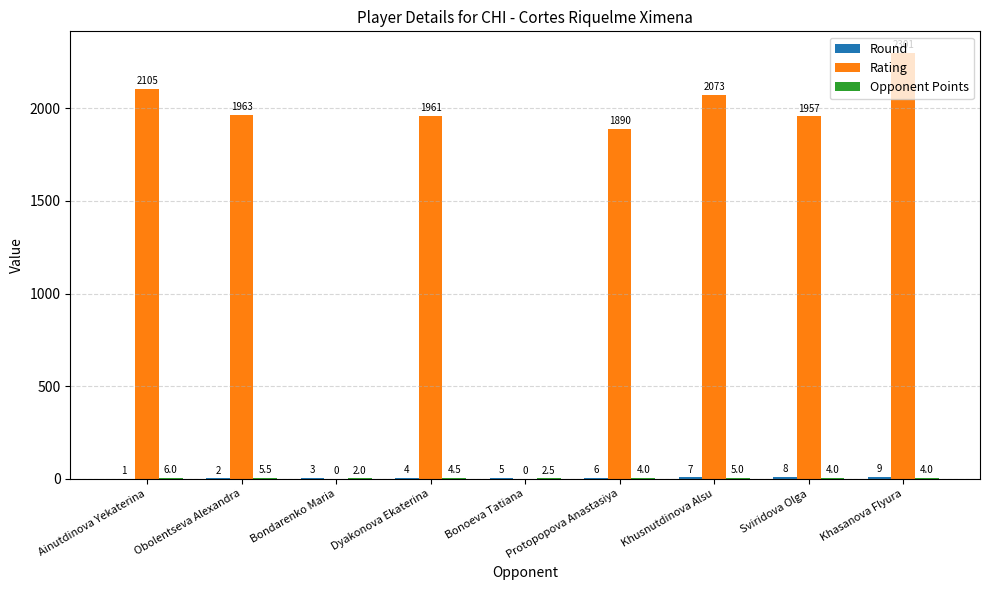

Which series has the largest total across all categories?

Rating